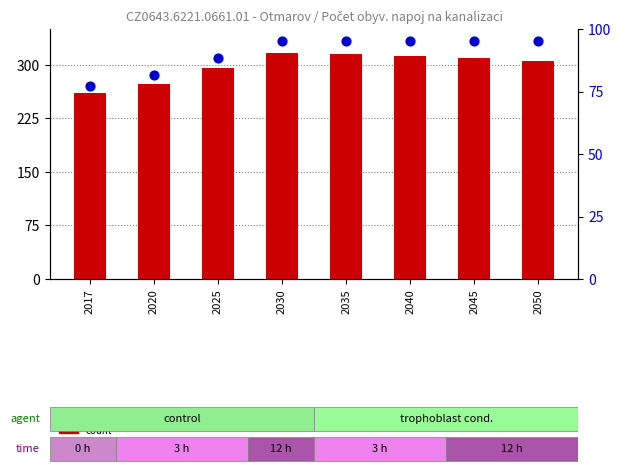

Which series reaches the minimum Y coordinate?

percentile rank within the sample